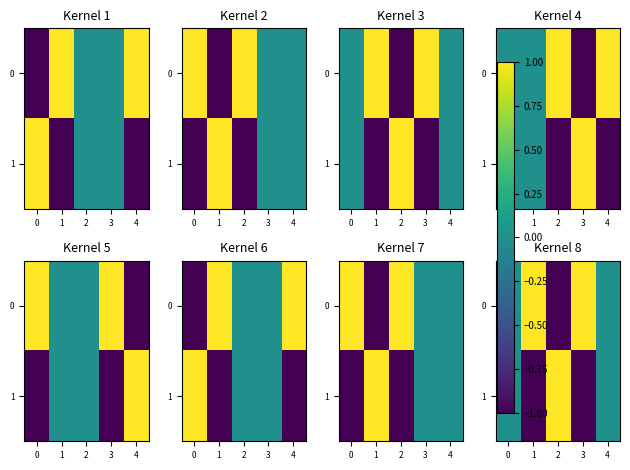

Count the number of data series in this chart.

2